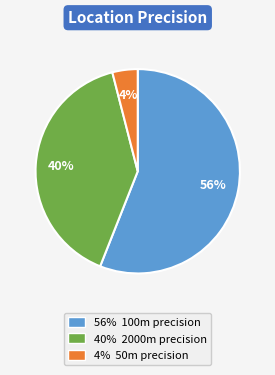

Is there a majority slice in this chart?

Yes